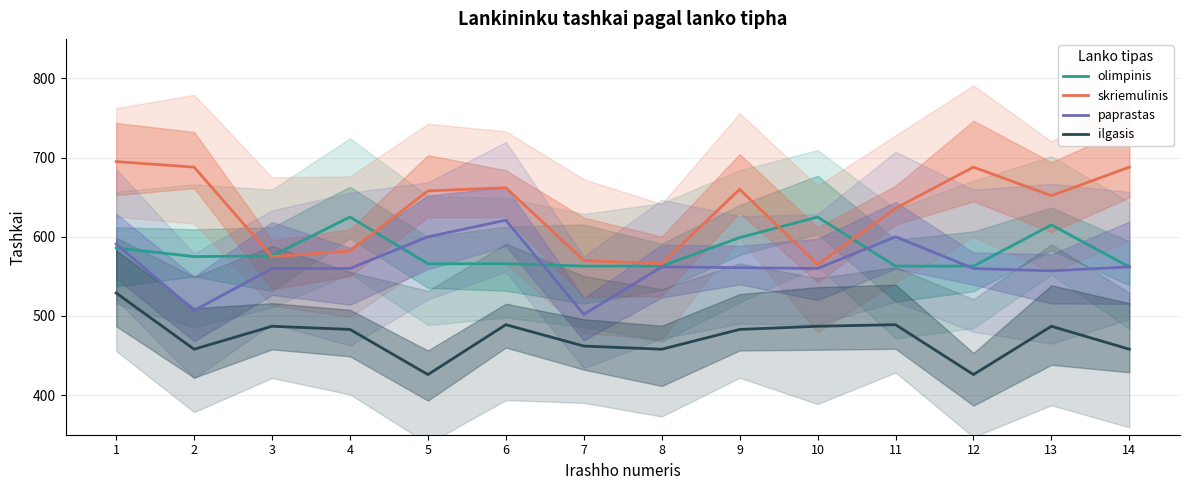

The value of skriemulinis at 10 is 565. True or false?

True